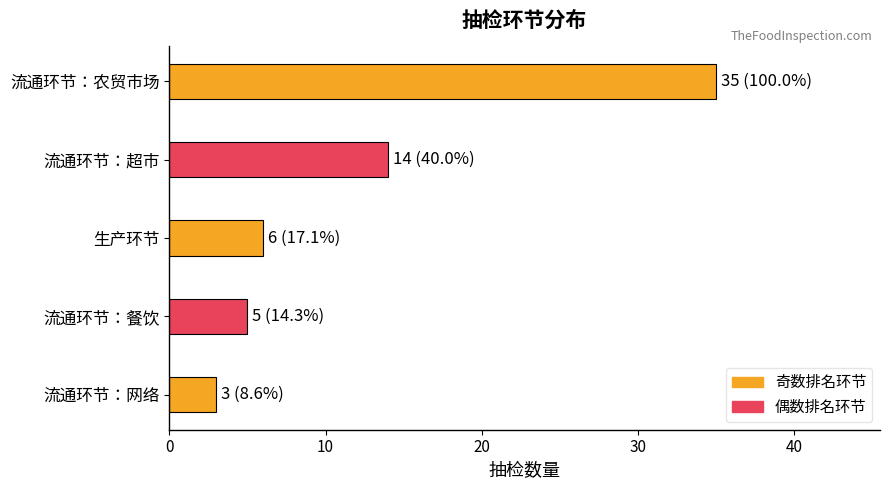

What is the sum of all values?

63